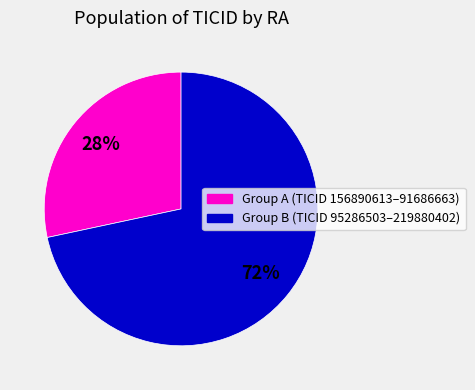

Is there any slice that represents more than half of the pie?

Yes